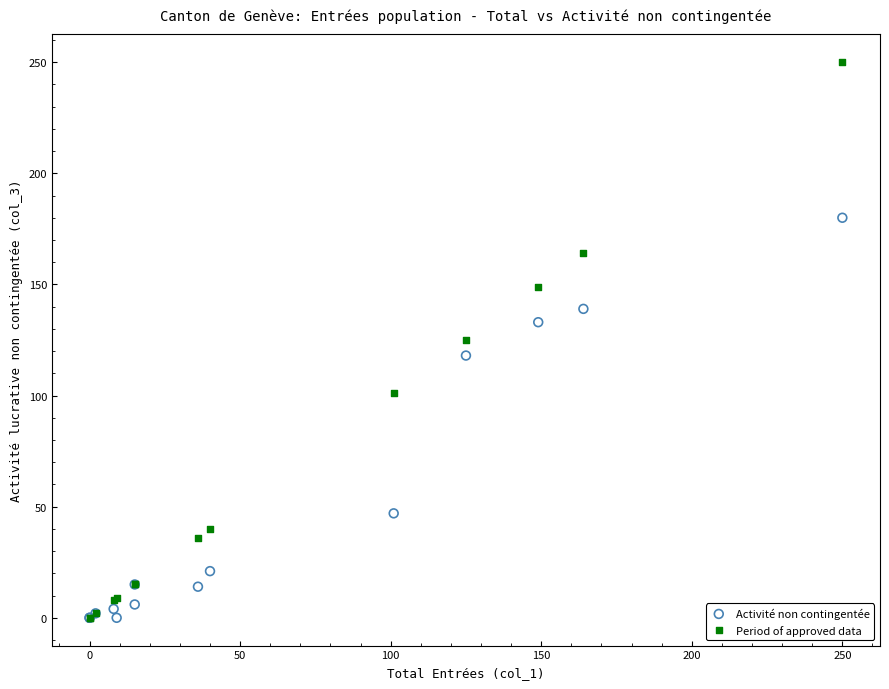

In the Activité non contingentée series, what Y value is closest to 90?

118